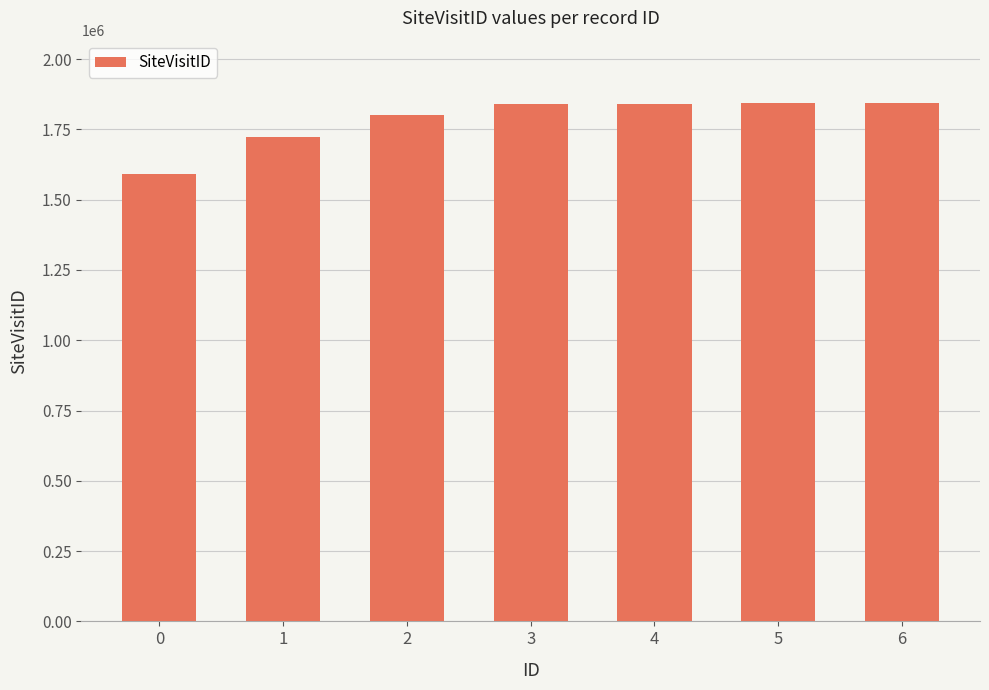

What is the approximate value at 1, to the nearest 10?

1724380